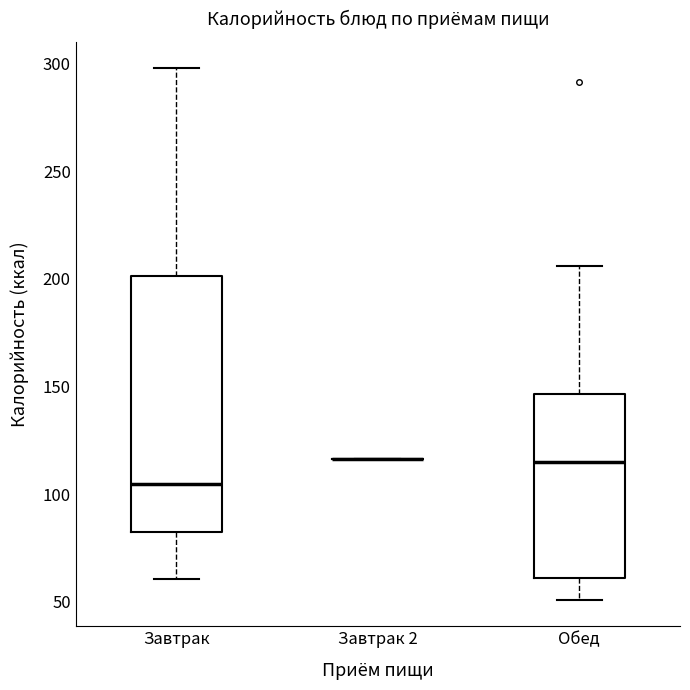

Which box is the tallest, from its lower edge to its upper edge?

Завтрак